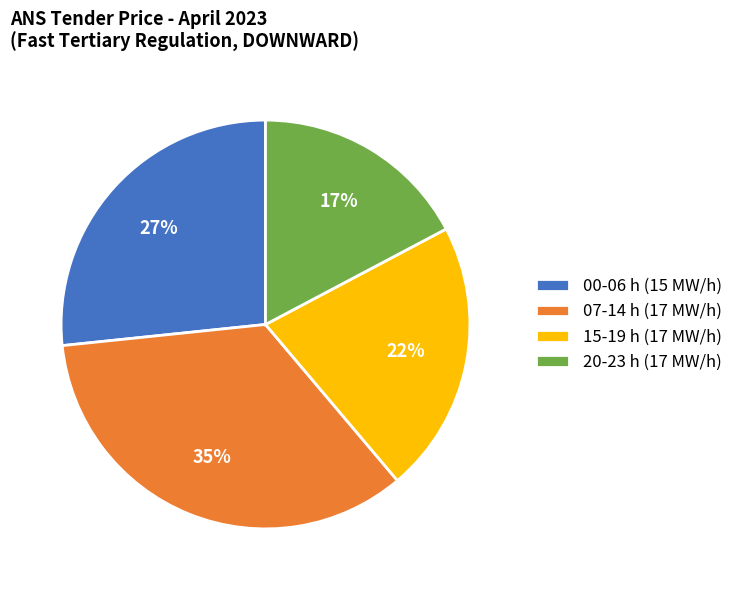

Does 07-14 h (17 MW/h) represent more than half of the total?

No